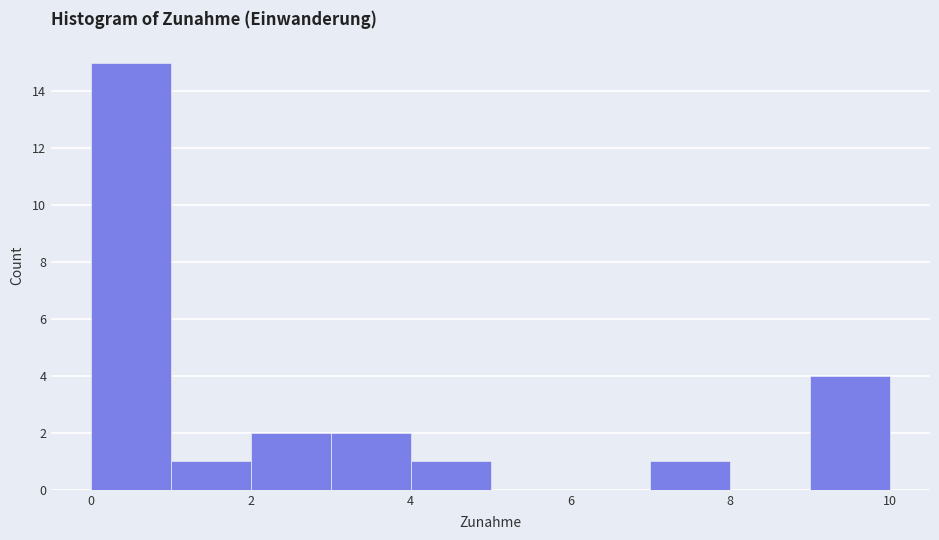

Over which range of the x-axis is the bar tallest?

0 to 1